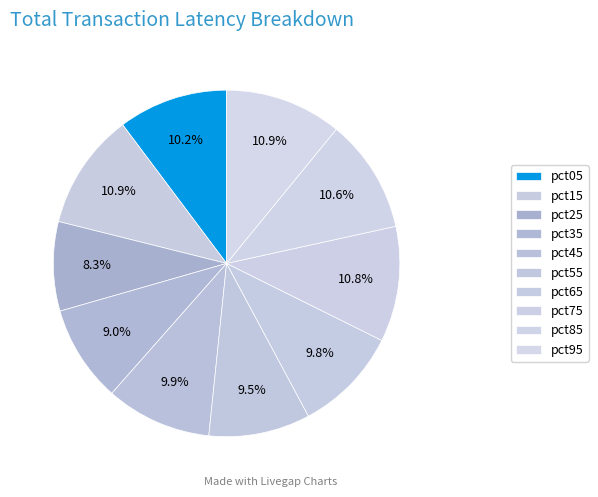

How many segments does this pie chart have?

10